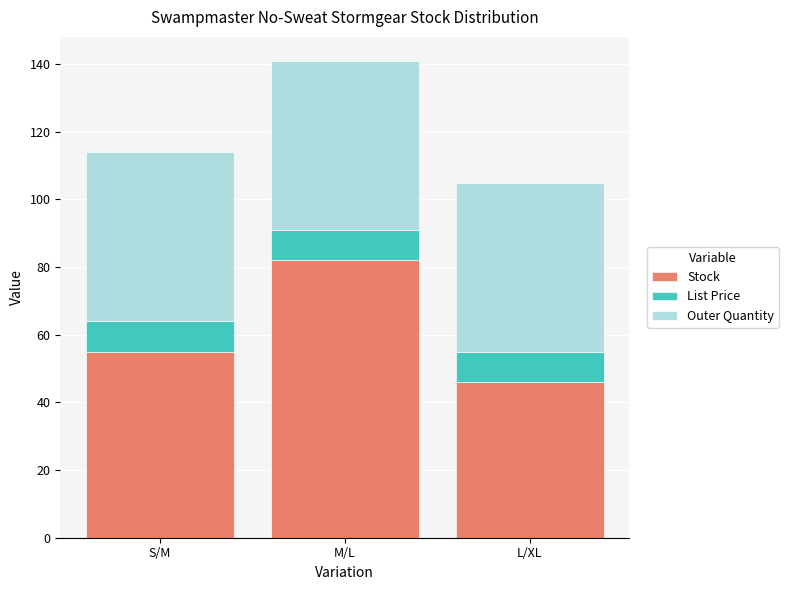

At which category is the sum across all series the highest?

M/L